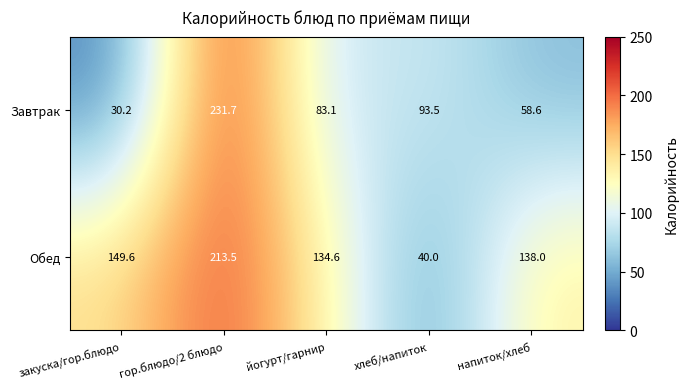

What is the sum of all Обед values?

675.7